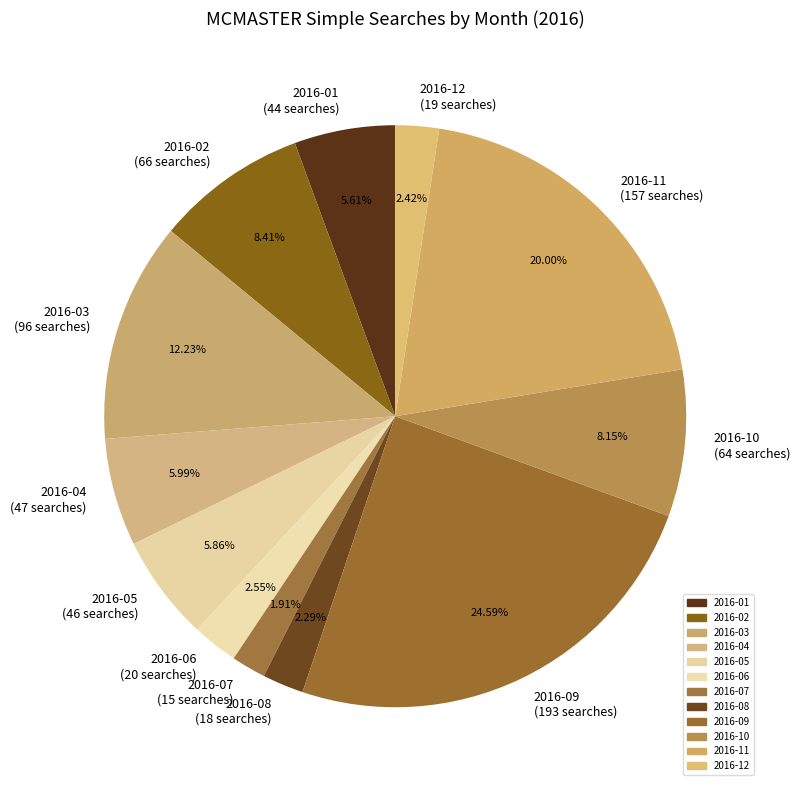

What percentage is the 2016-08 slice, to the nearest percent?

2%